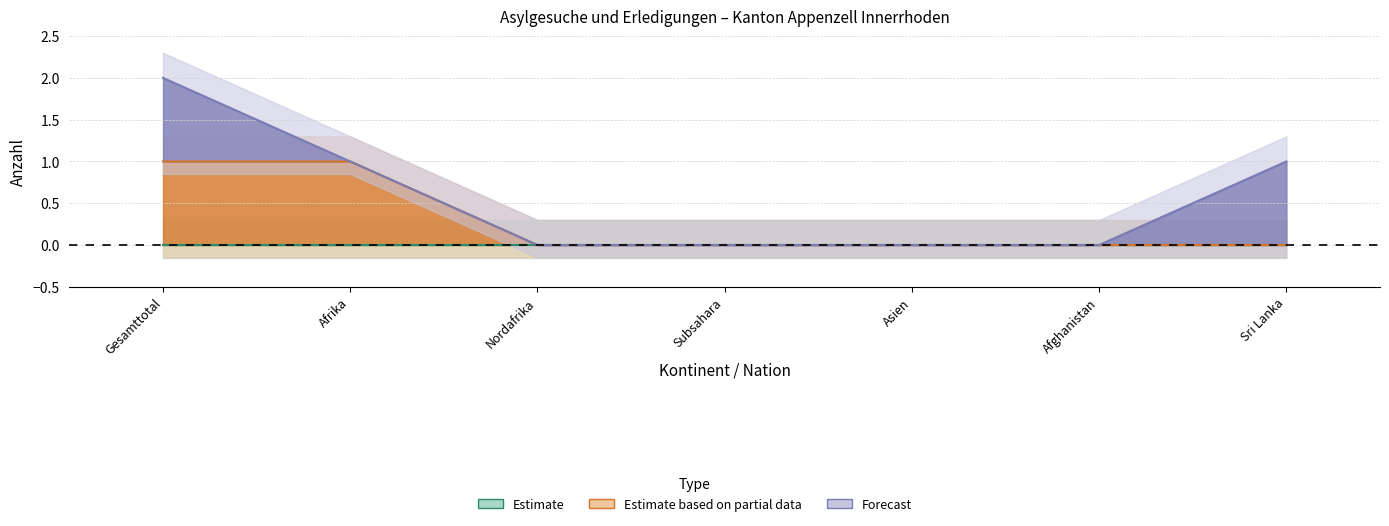

At how many categories does at least one series exceed 0?

3